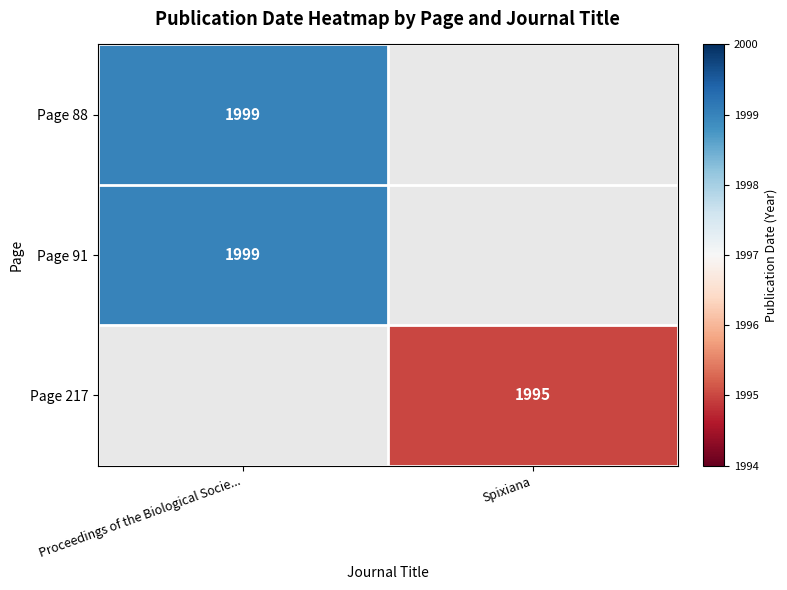

Is it true that Page 88 equals 599 at Proceedings of the Biological Socie...?

False